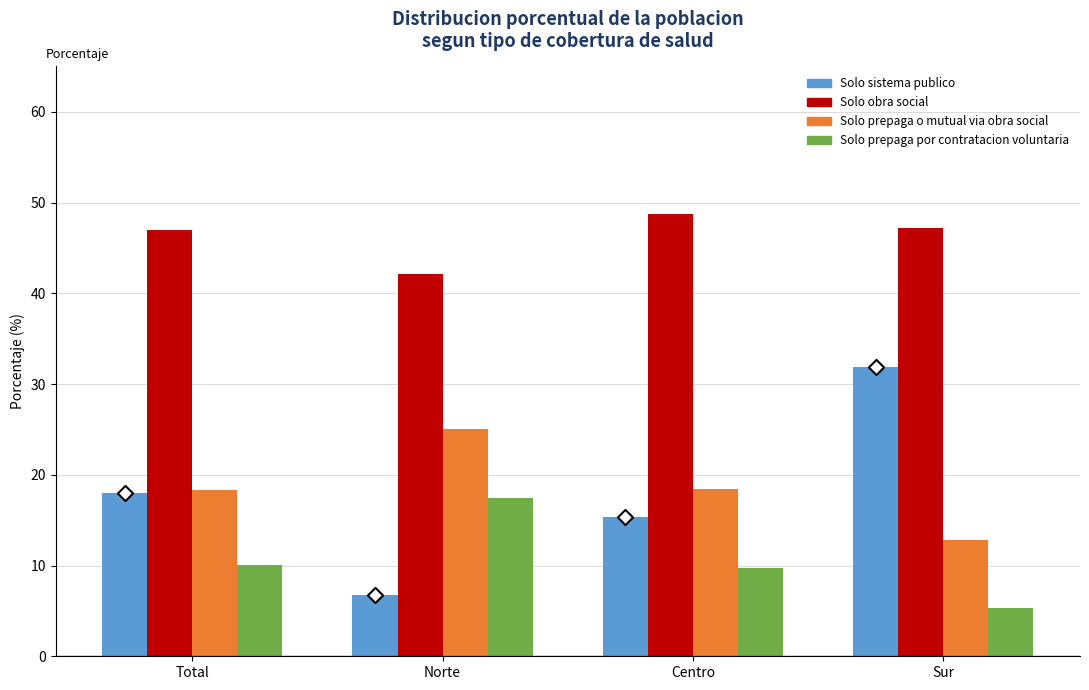

At how many categories does at least one series exceed 12?

4